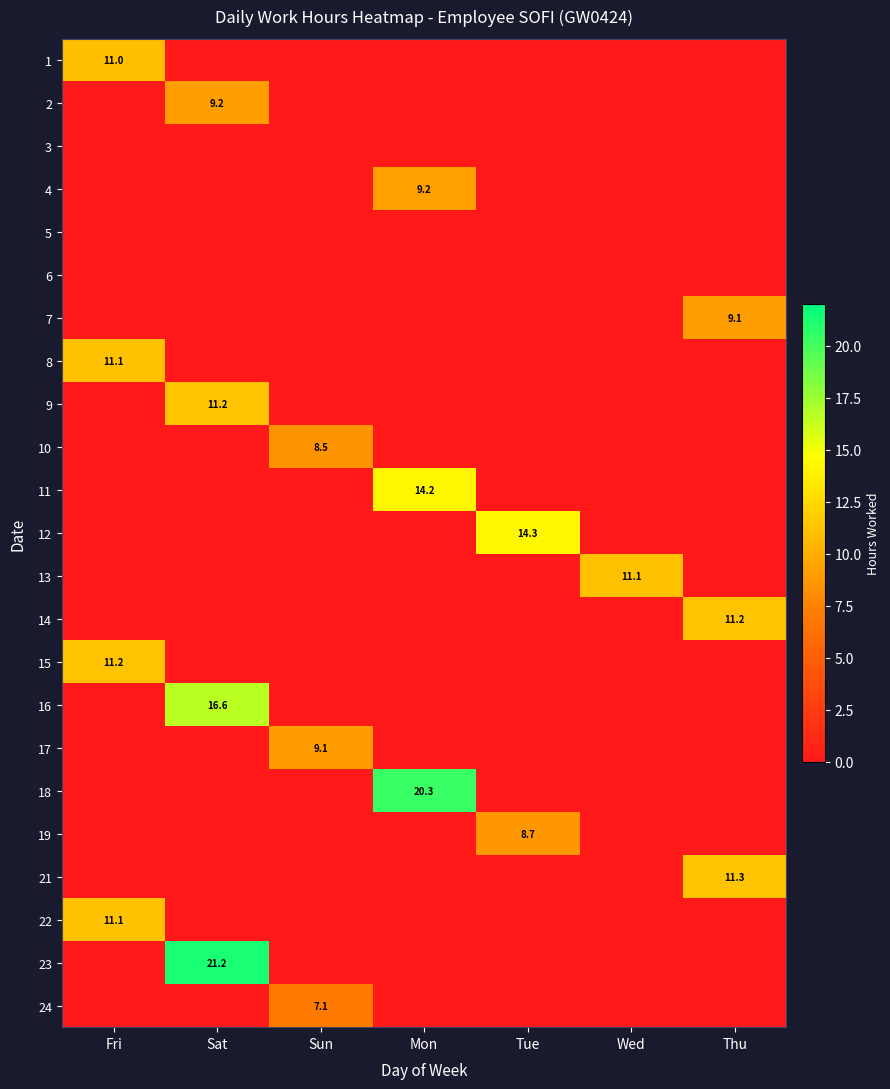

What is the total value across all series at Fri?

44.4